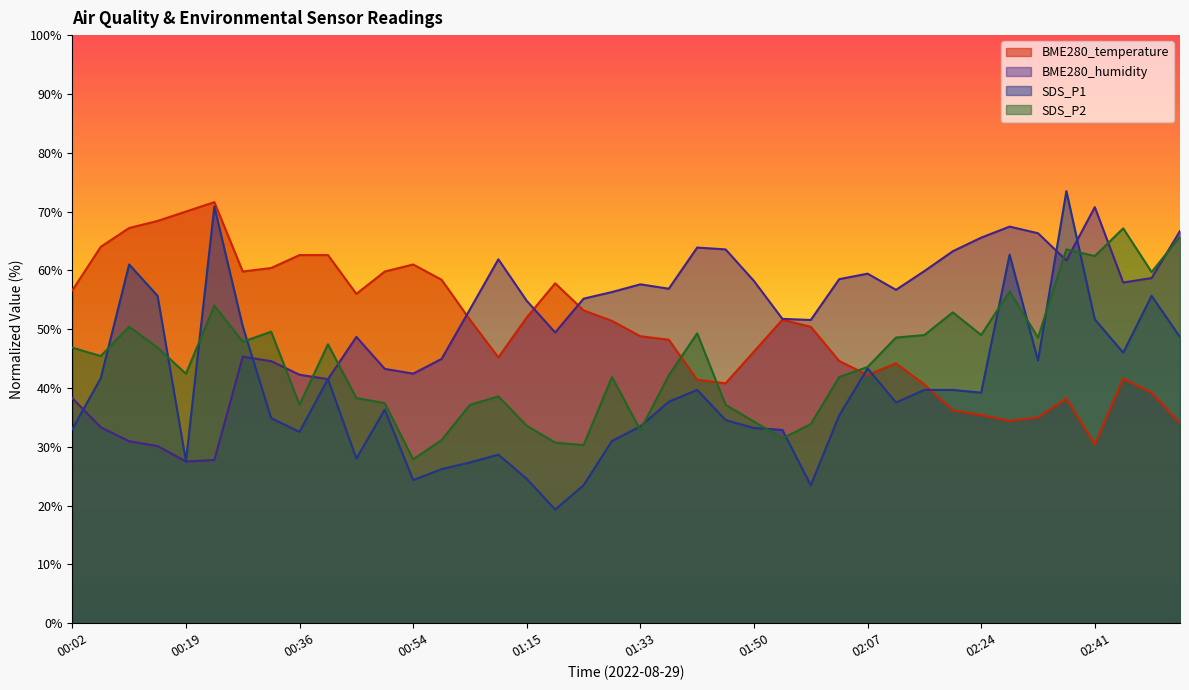

Reading left to right, transcribe all the data shown in this chart.

BME280_temperature: 56.6	64.0	67.2	68.4	70.0	71.6	59.8	60.4	62.6	62.6	56.0	59.8	61.0	58.4	51.6	45.2	52.0	57.8	53.2	51.4	48.8	48.2	41.4	40.8	46.2	51.6	50.4	44.6	42.2	44.2	40.6	36.2	35.4	34.4	35.0	38.2	30.4	41.6	39.2	34.0
BME280_humidity: 38.3	33.3	30.9	30.1	27.5	27.7	45.3	44.6	42.3	41.5	48.7	43.3	42.4	44.9	53.4	61.9	54.8	49.4	55.2	56.3	57.6	56.9	63.9	63.6	58.2	51.8	51.6	58.5	59.4	56.7	59.9	63.3	65.6	67.4	66.3	61.7	70.7	57.9	58.7	66.7
SDS_P1: 33.0	41.7	61.0	55.7	27.5	70.9	50.5	34.9	32.5	41.5	28.0	36.3	24.3	26.2	27.3	28.7	24.5	19.3	23.5	31.0	33.5	37.7	39.7	34.5	33.2	32.9	23.5	35.3	43.3	37.5	39.7	39.7	39.2	62.7	44.7	73.5	51.7	46.0	55.7	48.7
SDS_P2: 46.9	45.4	50.4	46.9	42.4	54.0	47.9	49.6	37.1	47.4	38.3	37.4	27.9	31.1	37.1	38.6	33.6	30.7	30.3	41.9	32.9	42.1	49.3	37.1	34.3	31.4	33.9	41.9	43.6	48.6	49.0	52.9	49.0	56.4	48.6	63.6	62.4	67.1	59.7	65.7